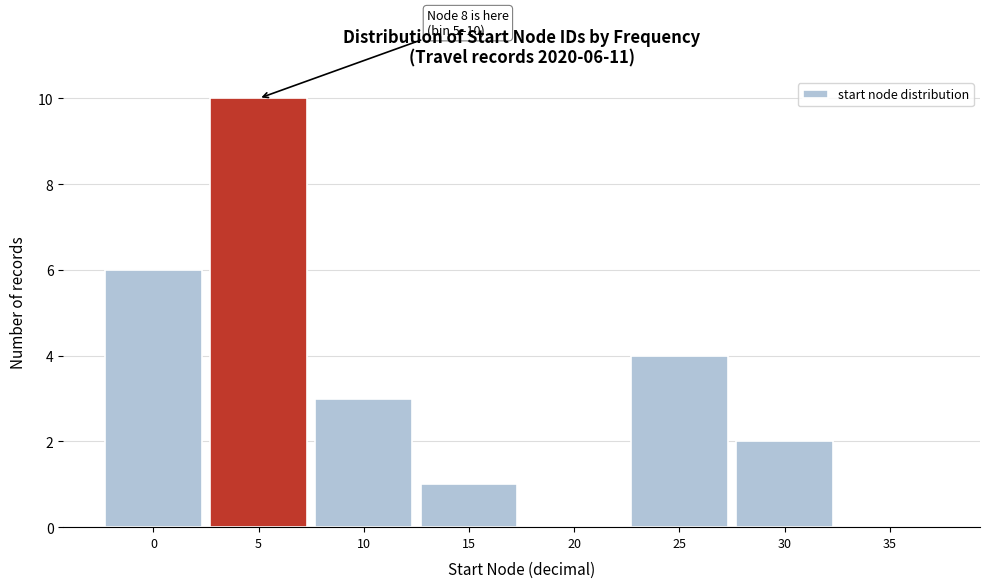

Reading left to right, list all the values displayed in this chart.

0=6	5=10	10=3	15=1	20=0	25=4	30=2	35=0